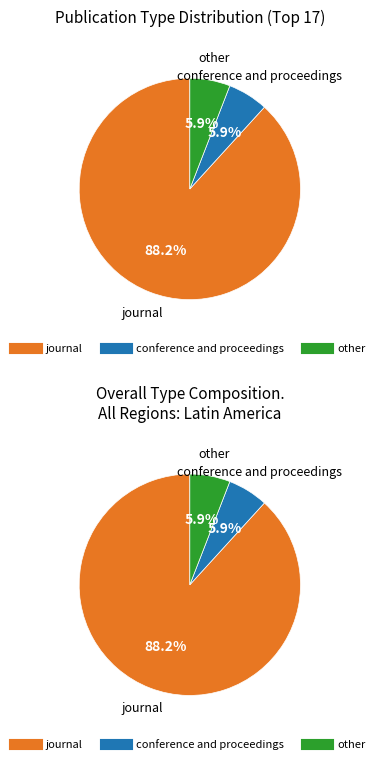

What is the change in value from journal to conference and proceedings?

-14